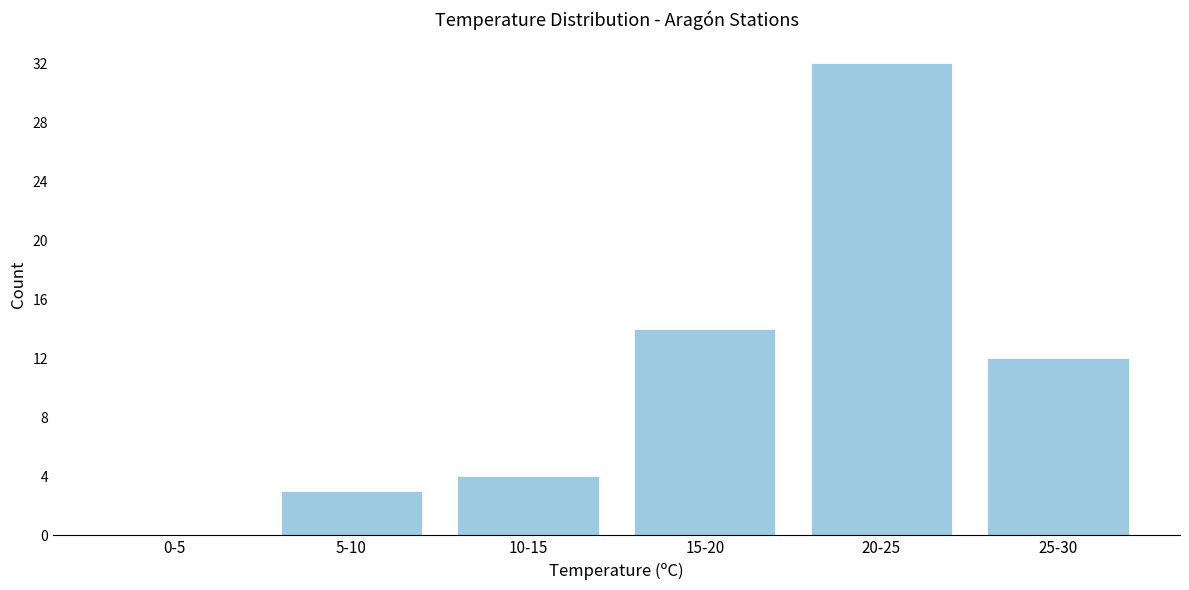

Reading left to right, extract all data points from this chart.

0-5=0	5-10=3	10-15=4	15-20=14	20-25=32	25-30=12